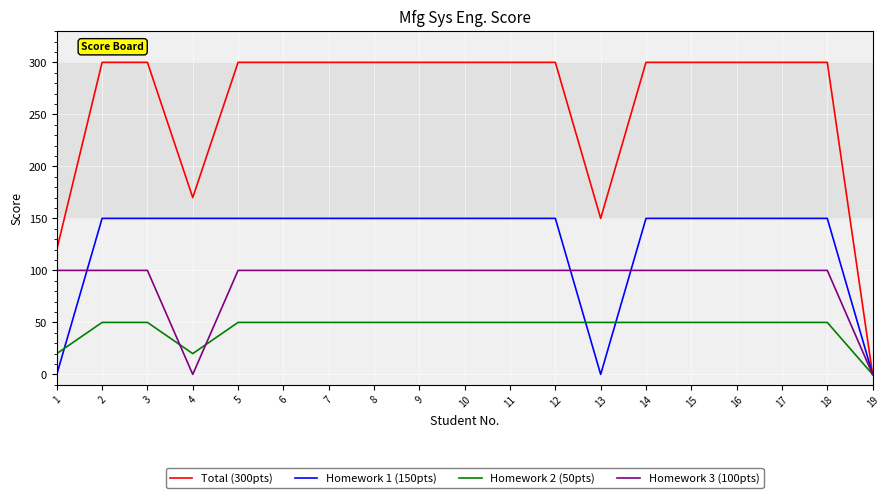

Count the number of categories in the chart.

19